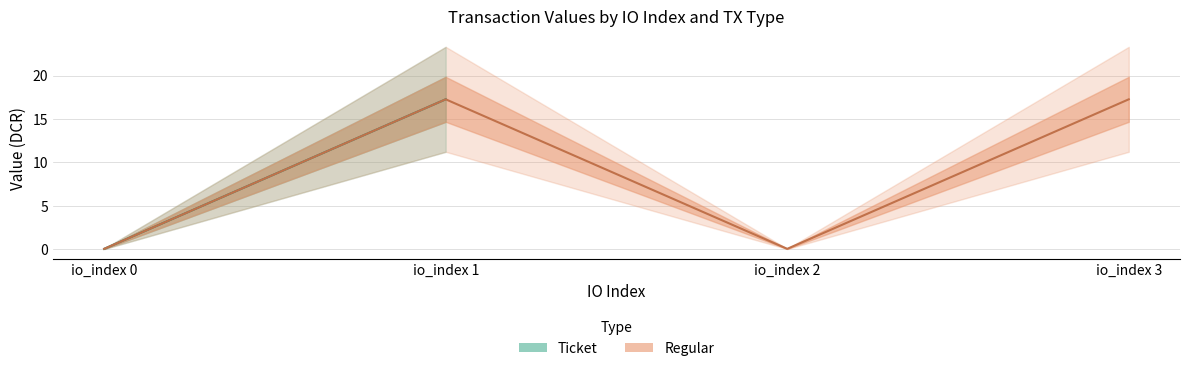

Rank the categories by value from highest to lowest.

io_index 1, io_index 3, io_index 0, io_index 2